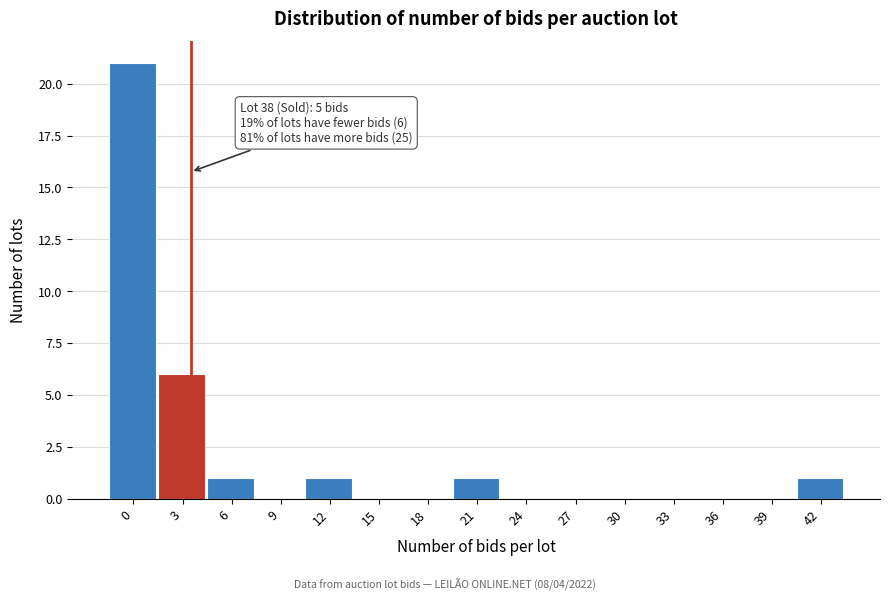

Reading left to right, extract all data points from this chart.

0=21	3=6	6=1	9=0	12=1	15=0	18=0	21=1	24=0	27=0	30=0	33=0	36=0	39=0	42=1